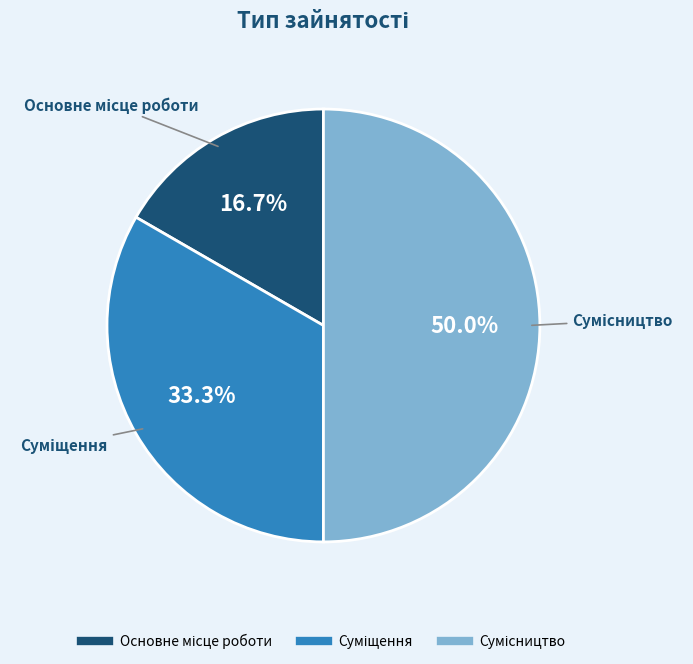

What is the smallest slice in the pie chart?

Основне місце роботи